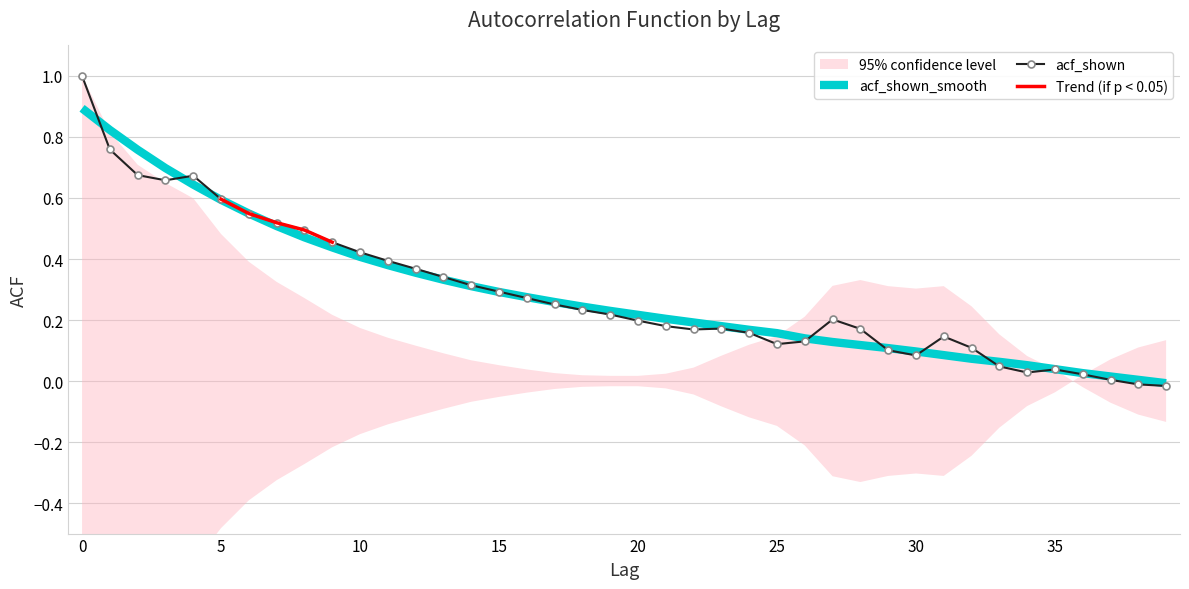

The acf_shown_smooth series shows 0.0 at 37. True or false?

True